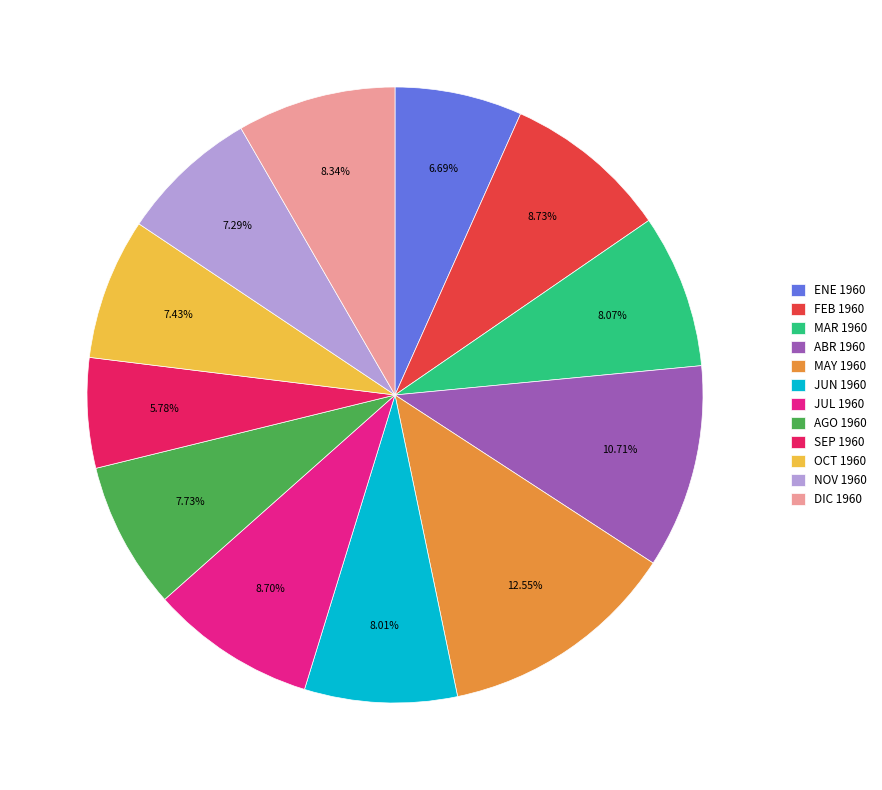

Count the number of slices in the pie.

12